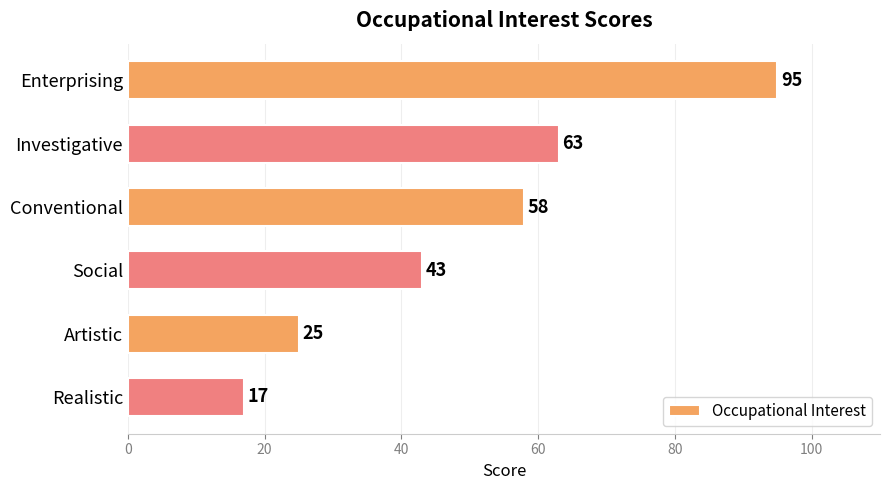

What is the difference between the maximum and minimum values?

78